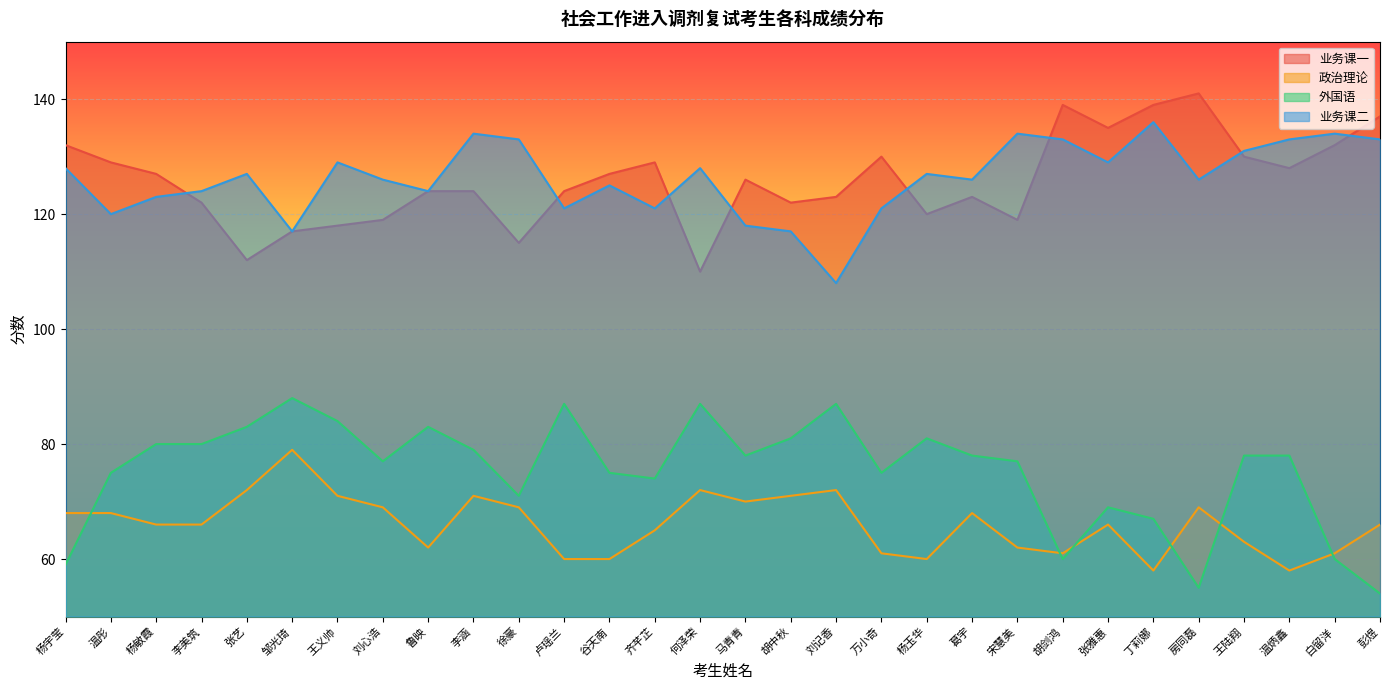

True or false: 外国语 and 业务课二 intersect in this chart.

False